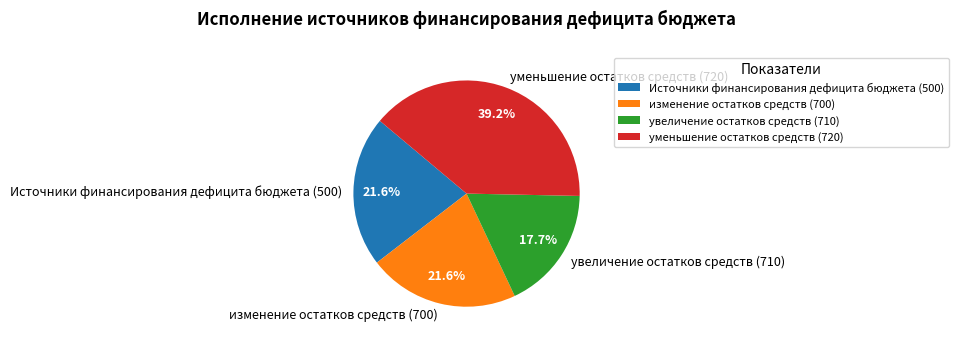

Approximately how many times larger is the value at Источники финансирования дефицита бюджета (500) compared to увеличение остатков средств (710)?

1.2